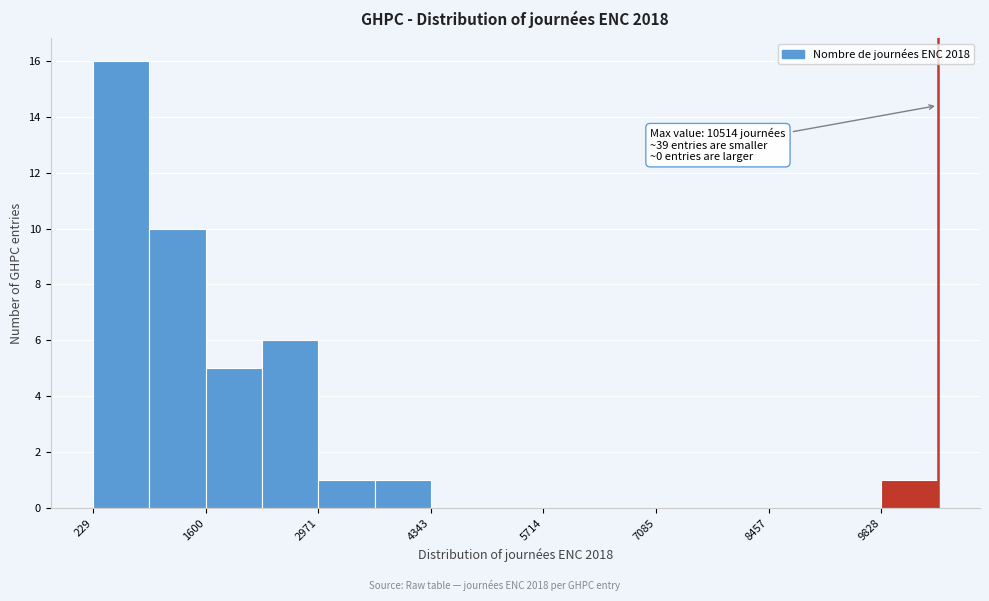

Around what value on the x-axis is the tallest bar? Give the approximate position of its centre, as read against the axis.

600